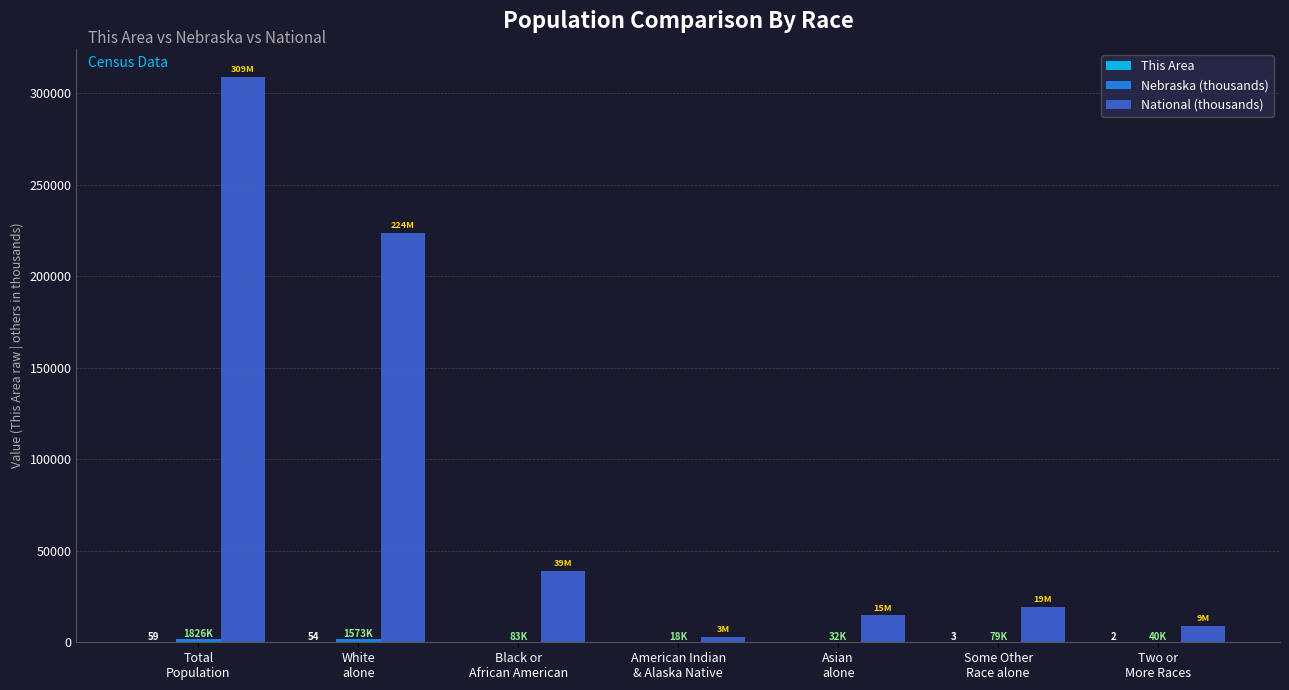

Which series has the largest total across all categories?

National (thousands)